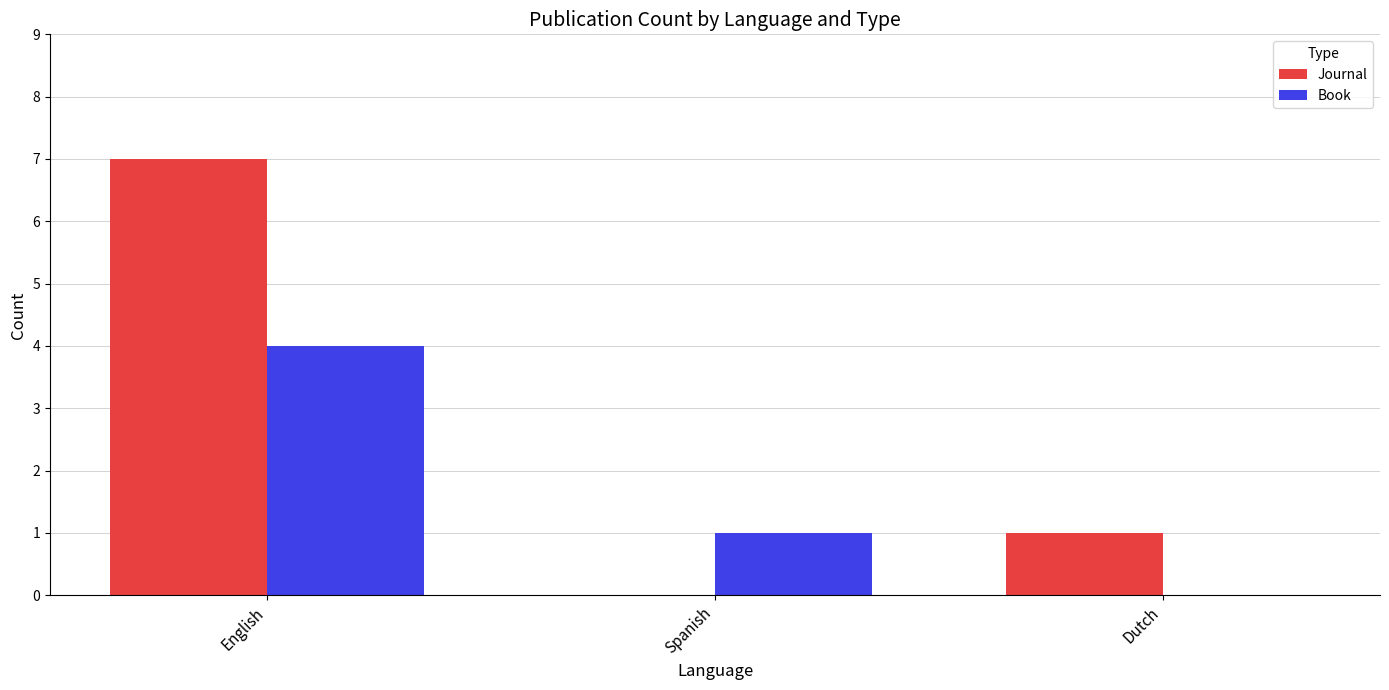

Which series has the largest total across all categories?

Journal